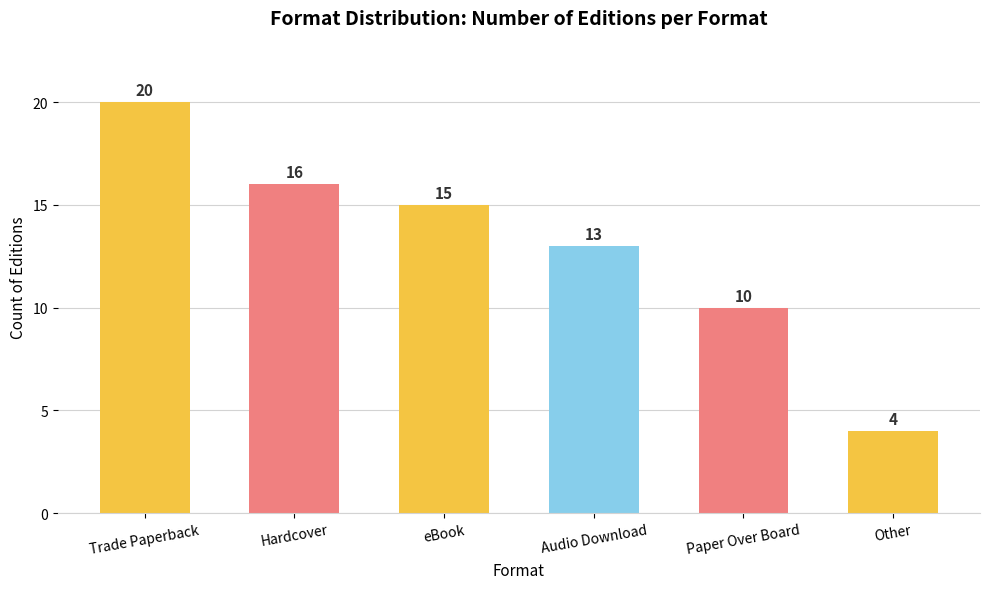

Which category has the highest value across all series?

Trade Paperback